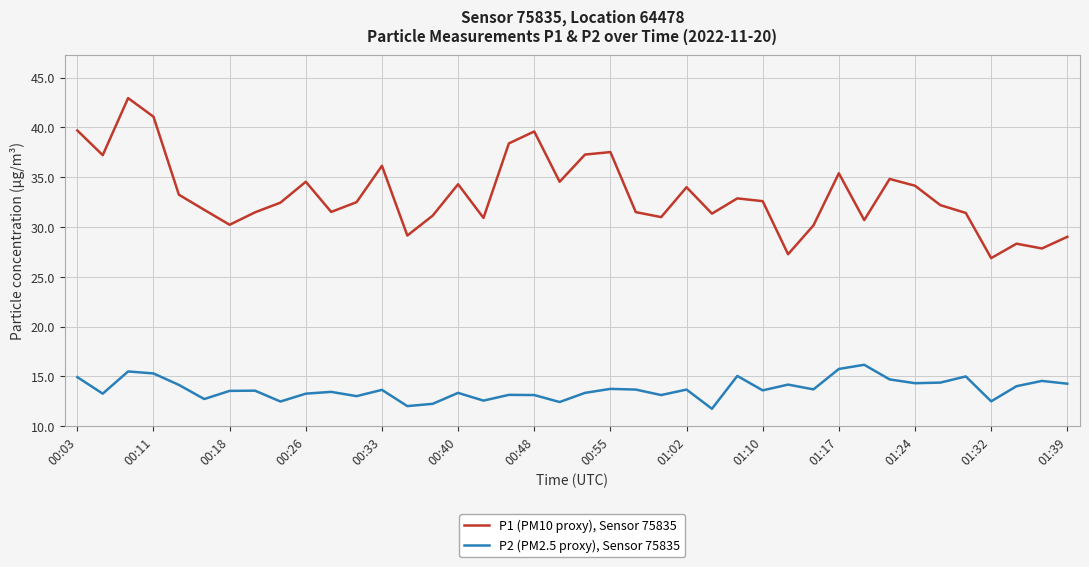

List the series in order of their overall mean, lowest first.

P2 (PM2.5 proxy), Sensor 75835, P1 (PM10 proxy), Sensor 75835